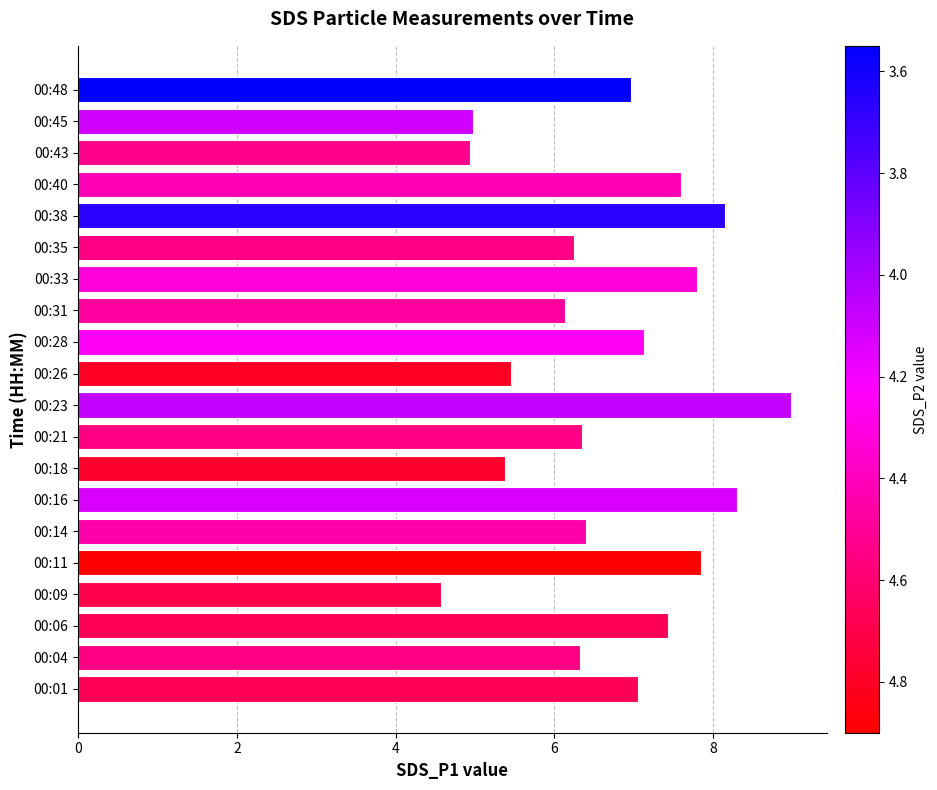

At which category does the chart reach its minimum across all series?

00:09